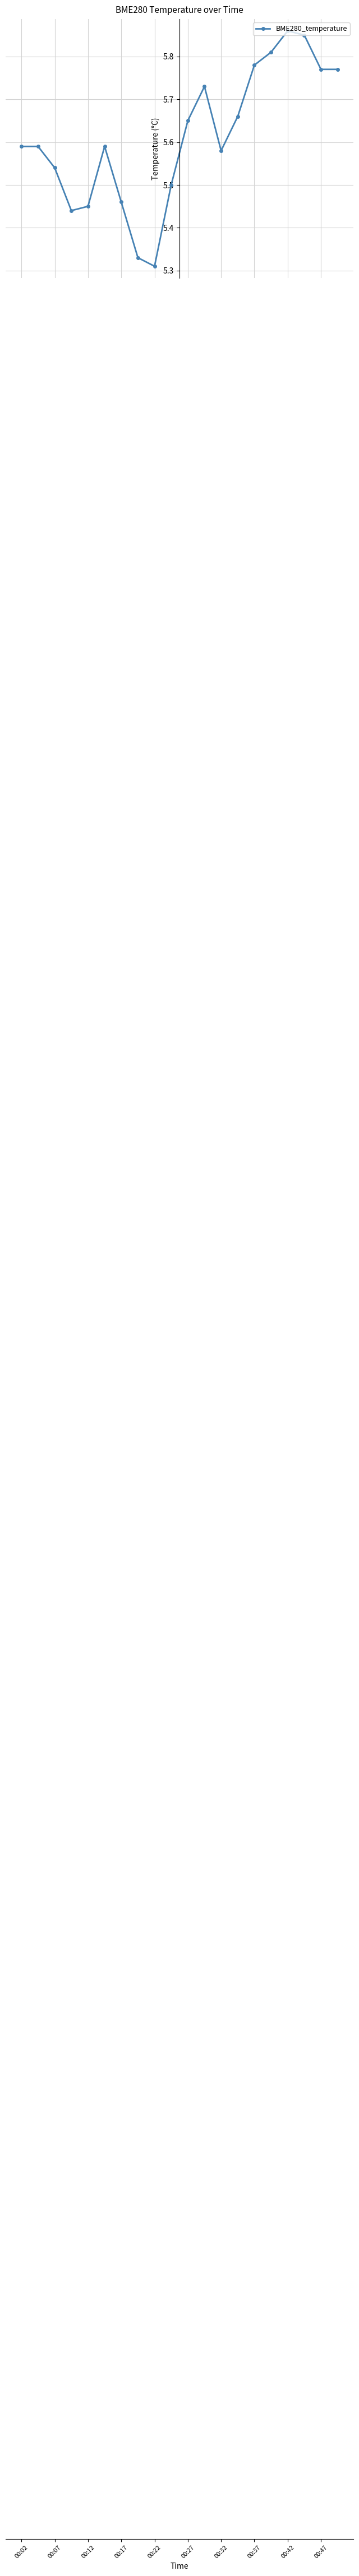

Count the values in the range 5 to 6.

20